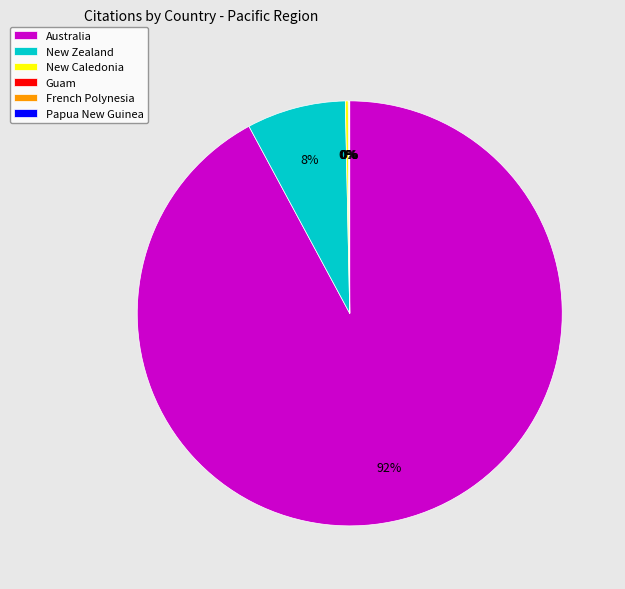

Which slice is the largest?

Australia